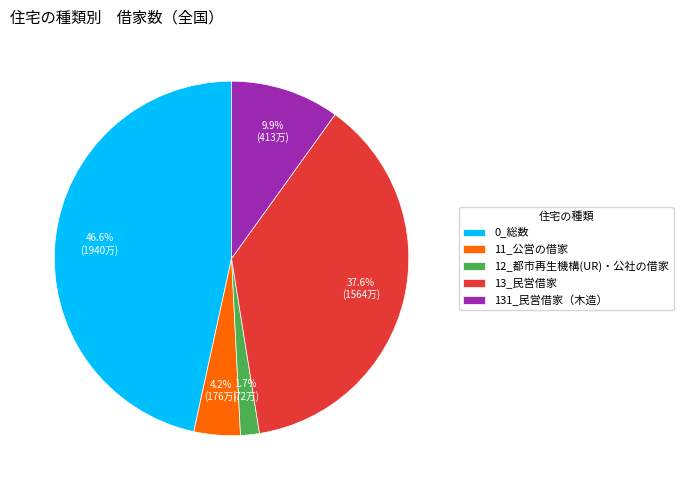

To the nearest percent, what is the difference between the 12_都市再生機構(UR)・公社の借家 and 0_総数 slice percentages?

45%